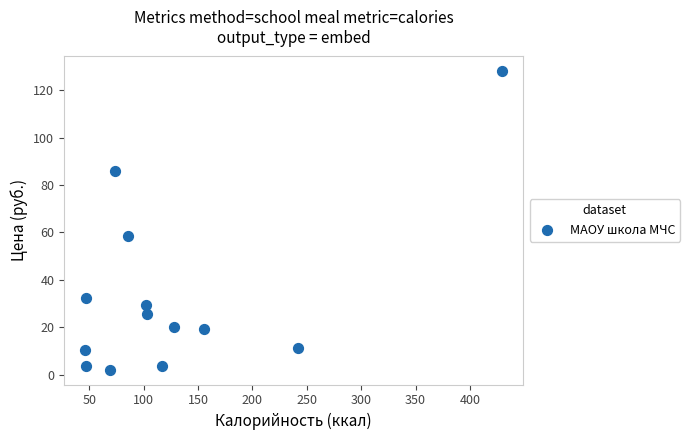

What is the range of Y values (max minus min)?

125.8